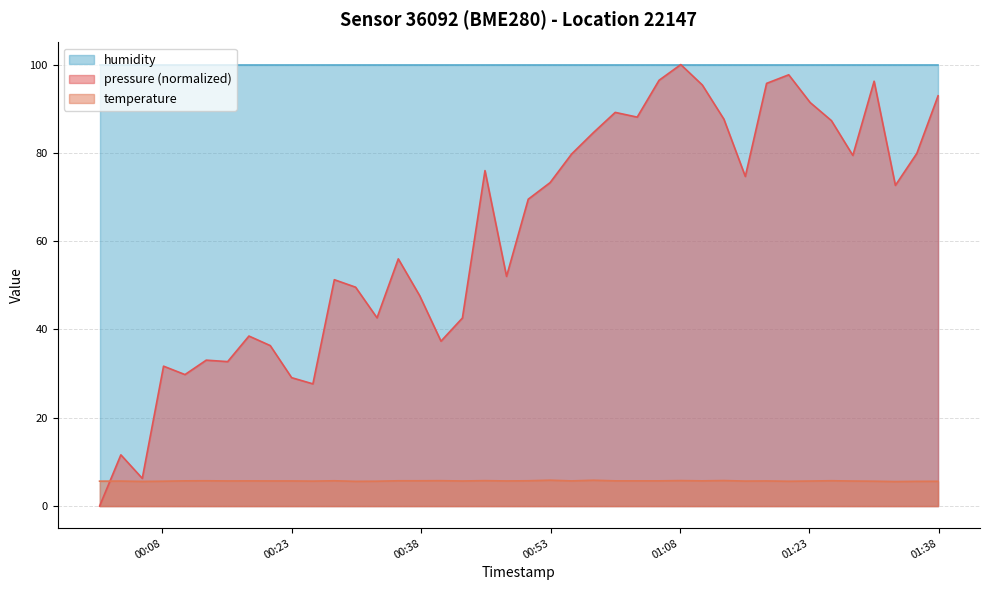

True or false: pressure and temperature cross at least once.

True